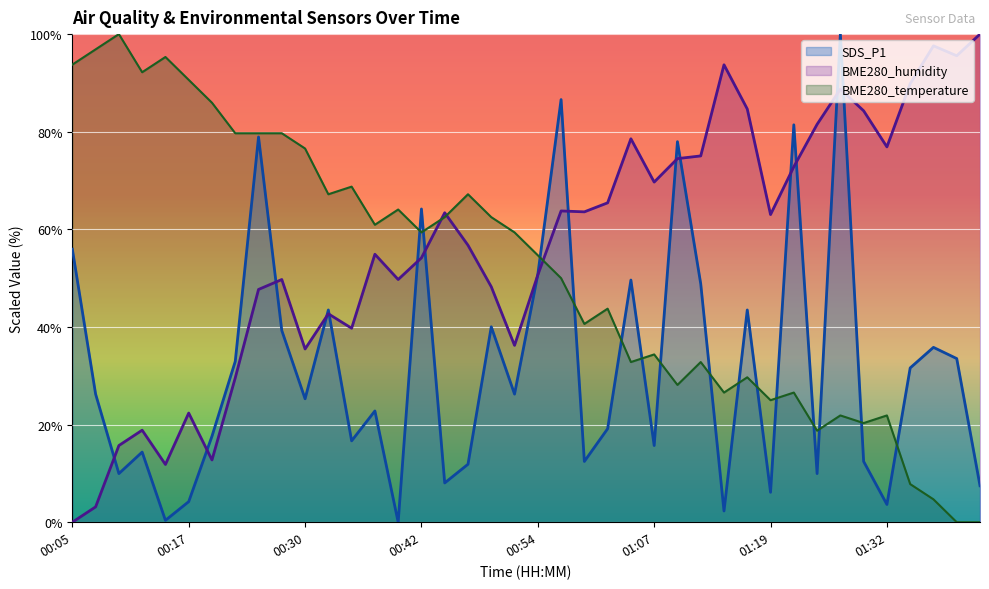

Count the number of categories in the chart.

40